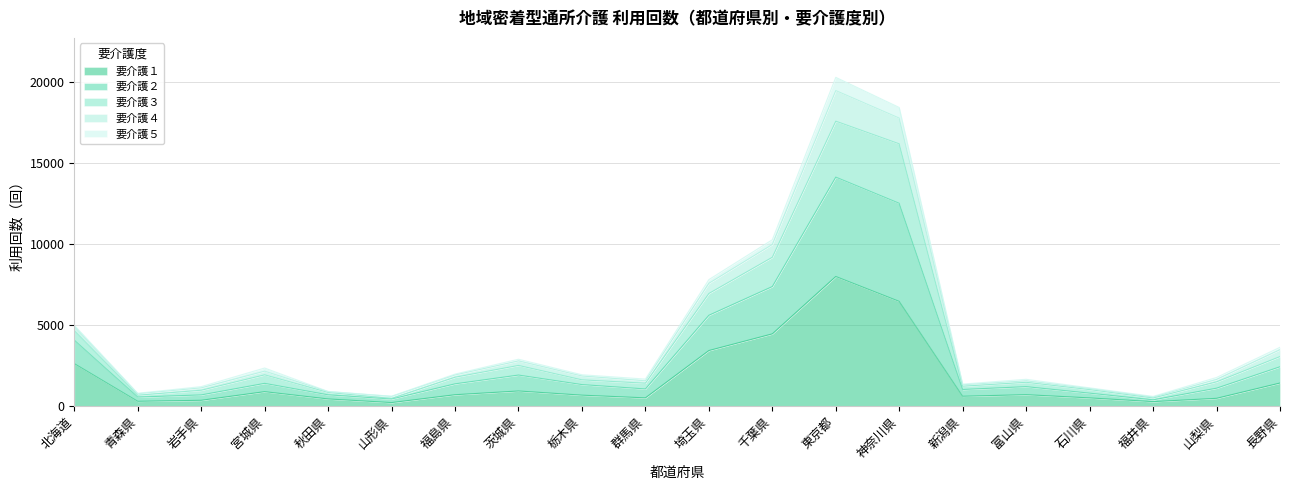

What is the spread (max minus min) of values at 福井県?

323